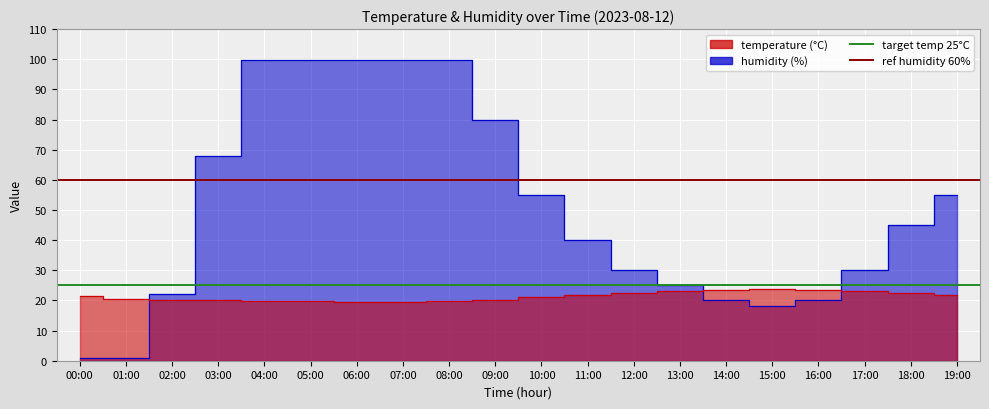

What is the label of the 2nd point from the right?

00:00